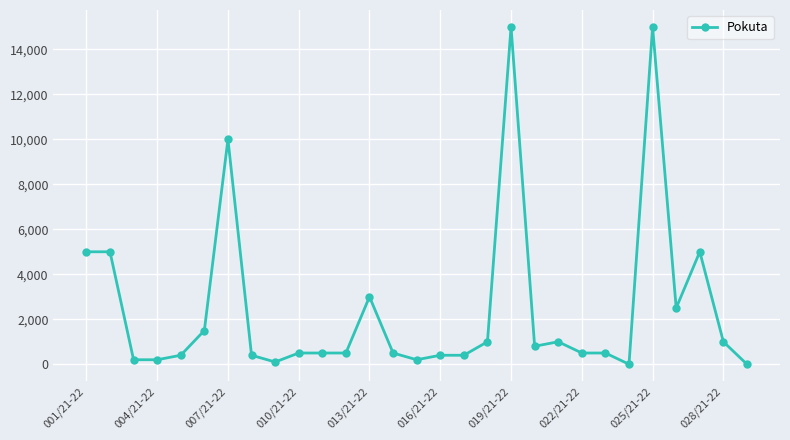

What is the average value?

2452